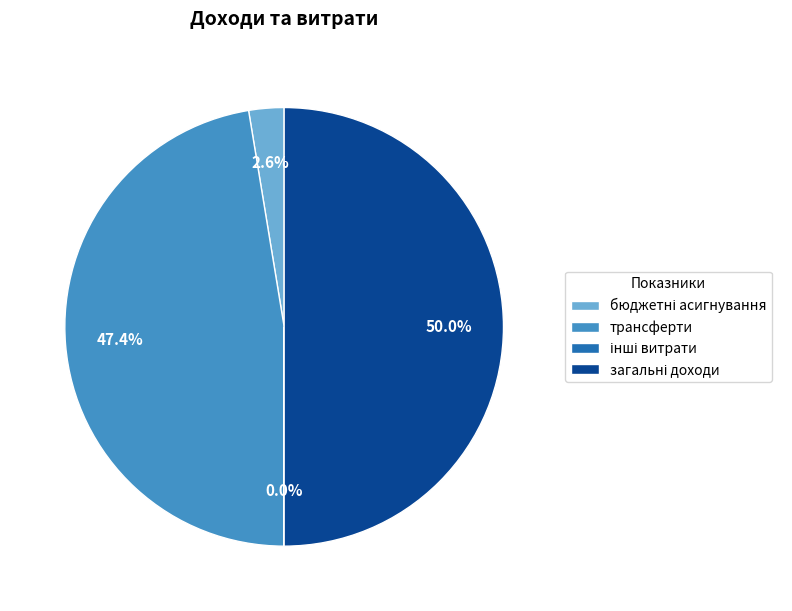

Does трансферти represent more than half of the total?

No